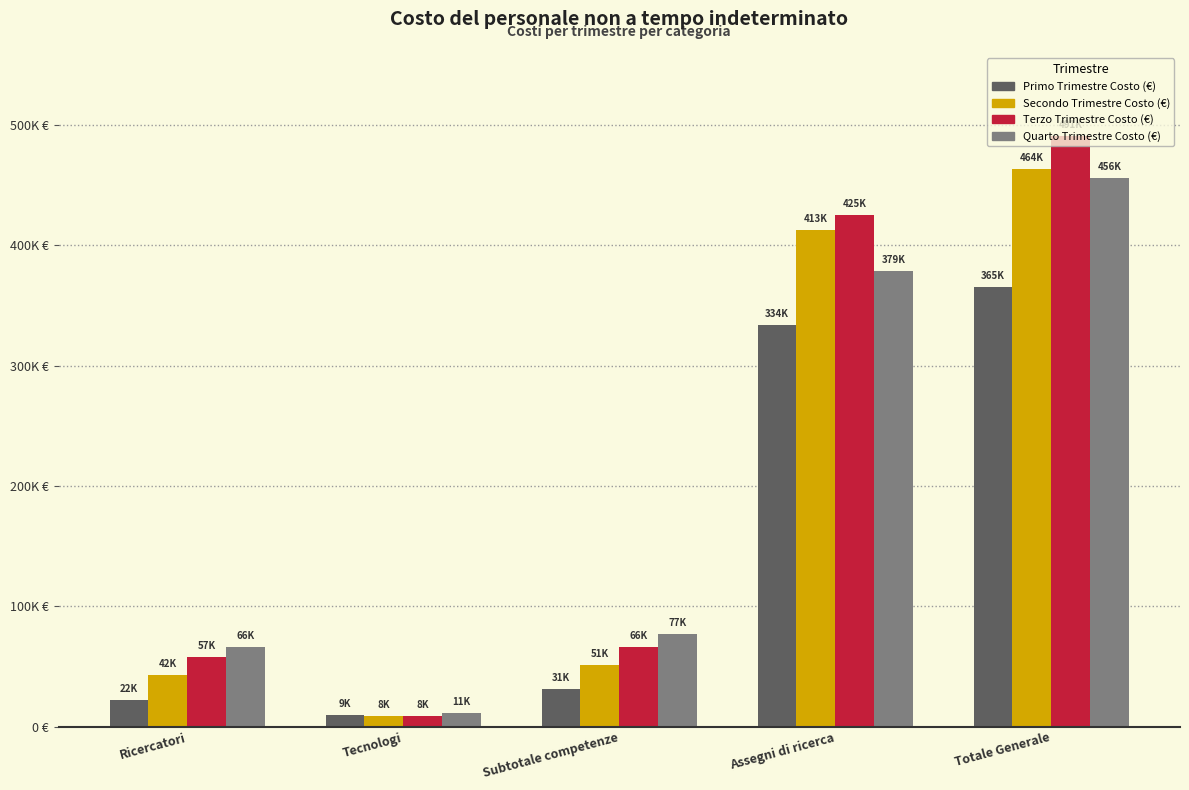

Does the chart contain stacked bars?

No